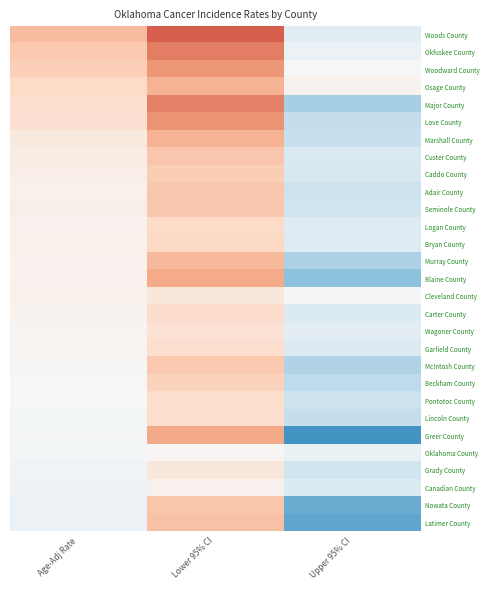

Reading left to right, what are all the values shown in this chart?

Woods County: Age-Adj Rate=65.8	Lower 95% CI=36.6	Upper 95% CI=108.0
Okfuskee County: Age-Adj Rate=70.5	Lower 95% CI=46.0	Upper 95% CI=103.4
Woodward County: Age-Adj Rate=72.8	Lower 95% CI=53.0	Upper 95% CI=97.4
Osage County: Age-Adj Rate=77.2	Lower 95% CI=62.7	Upper 95% CI=93.9
Major County: Age-Adj Rate=81.0	Lower 95% CI=46.2	Upper 95% CI=131.0
Love County: Age-Adj Rate=81.6	Lower 95% CI=52.1	Upper 95% CI=121.5
Marshall County: Age-Adj Rate=88.1	Lower 95% CI=62.5	Upper 95% CI=120.4
Custer County: Age-Adj Rate=89.6	Lower 95% CI=69.5	Upper 95% CI=113.5
Caddo County: Age-Adj Rate=91.2	Lower 95% CI=71.8	Upper 95% CI=114.0
Adair County: Age-Adj Rate=92.3	Lower 95% CI=70.0	Upper 95% CI=119.3
Seminole County: Age-Adj Rate=91.3	Lower 95% CI=69.9	Upper 95% CI=117.0
Logan County: Age-Adj Rate=92.7	Lower 95% CI=77.5	Upper 95% CI=110.0
Bryan County: Age-Adj Rate=92.3	Lower 95% CI=76.7	Upper 95% CI=110.1
Murray County: Age-Adj Rate=93.2	Lower 95% CI=65.1	Upper 95% CI=129.0
Blaine County: Age-Adj Rate=93.3	Lower 95% CI=59.5	Upper 95% CI=138.9
Cleveland County: Age-Adj Rate=92.5	Lower 95% CI=86.1	Upper 95% CI=99.3
Carter County: Age-Adj Rate=94.0	Lower 95% CI=78.6	Upper 95% CI=111.4
Wagoner County: Age-Adj Rate=94.7	Lower 95% CI=82.8	Upper 95% CI=107.8
Garfield County: Age-Adj Rate=94.9	Lower 95% CI=80.7	Upper 95% CI=110.8
McIntosh County: Age-Adj Rate=96.1	Lower 95% CI=70.4	Upper 95% CI=127.9
Beckham County: Age-Adj Rate=96.9	Lower 95% CI=74.6	Upper 95% CI=123.7
Pontotoc County: Age-Adj Rate=98.3	Lower 95% CI=80.3	Upper 95% CI=119.0
Lincoln County: Age-Adj Rate=99.4	Lower 95% CI=80.5	Upper 95% CI=121.5
Greer County: Age-Adj Rate=99.9	Lower 95% CI=59.0	Upper 95% CI=158.3
Oklahoma County: Age-Adj Rate=99.5	Lower 95% CI=95.6	Upper 95% CI=103.7
Grady County: Age-Adj Rate=101.1	Lower 95% CI=86.4	Upper 95% CI=117.7
Canadian County: Age-Adj Rate=102.1	Lower 95% CI=93.1	Upper 95% CI=111.7
Nowata County: Age-Adj Rate=103.2	Lower 95% CI=69.0	Upper 95% CI=148.2
Latimer County: Age-Adj Rate=103.4	Lower 95% CI=67.8	Upper 95% CI=150.4